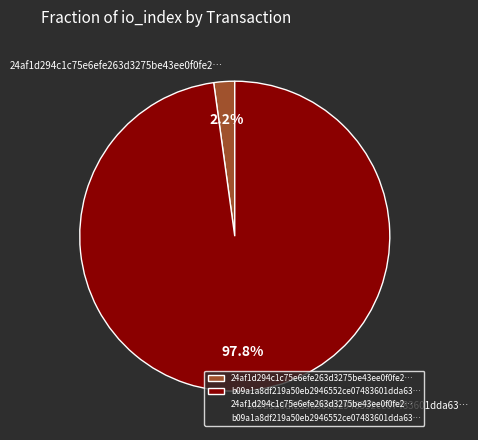

Count the number of slices in the pie.

2